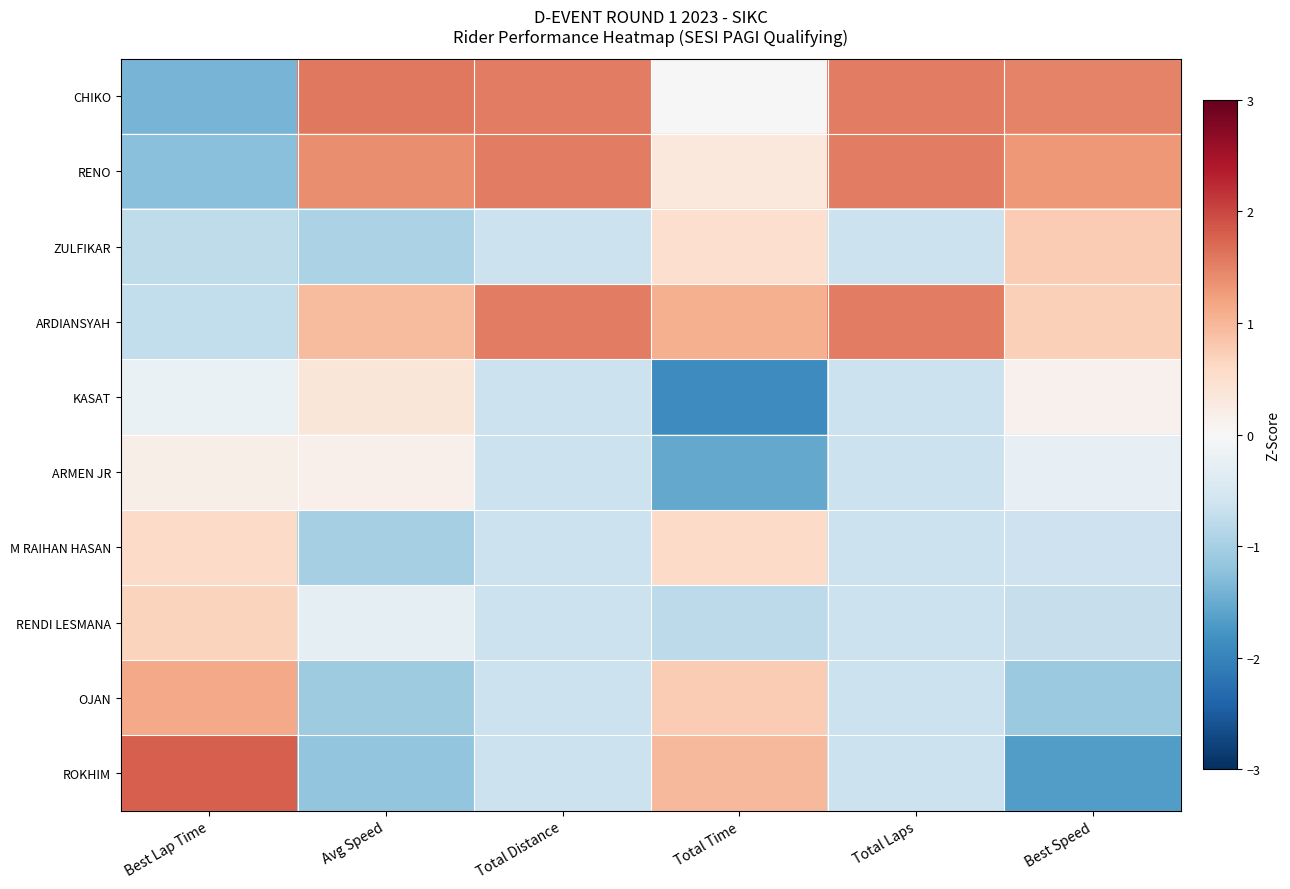

Which series has the largest range (max minus min)?

ROKHIM